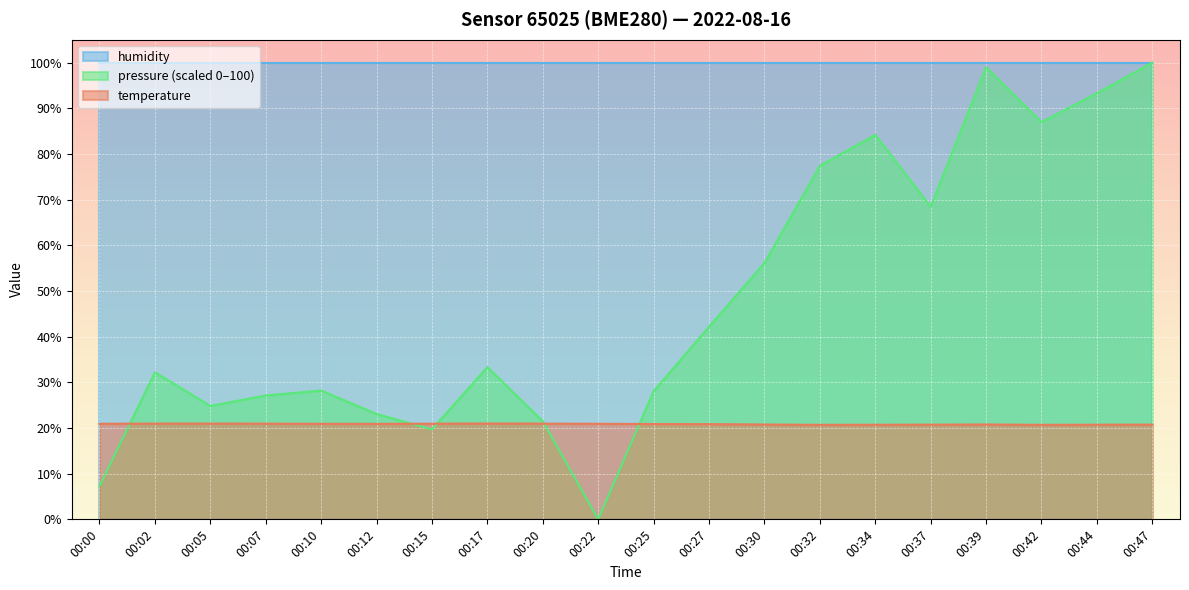

Does the chart display data point markers on the line(s)?

No